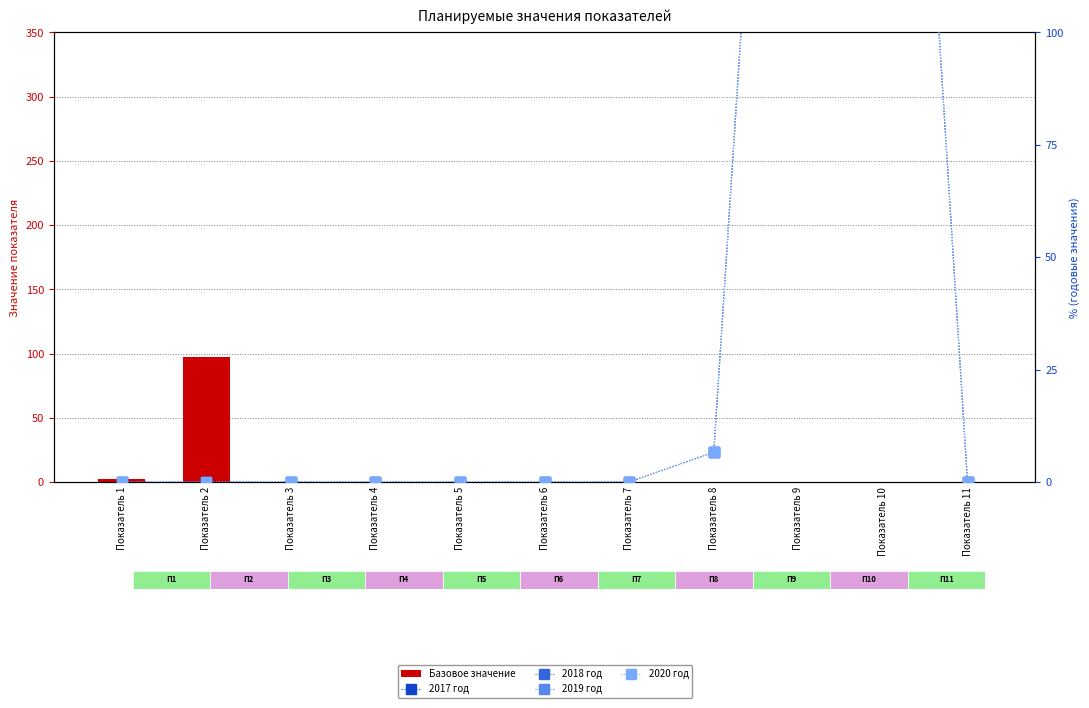

Reading left to right, transcribe all the data shown in this chart.

Базовое значение: 2.3	97.1	0.0	0.0	0.0	0.0	0.0	0.0	0.0	0.0	0.0
2017 год: 0.0	0.0	0.0	0.0	0.0	0.0	0.0	6.7	296.7	296.7	0.0
2018 год: 0.0	0.0	0.0	0.0	0.0	0.0	0.0	6.7	296.7	296.7	0.0
2019 год: 0.0	0.0	0.0	0.0	0.0	0.0	0.0	6.7	296.7	296.7	0.0
2020 год: 0.0	0.0	0.0	0.0	0.0	0.0	0.0	6.7	296.7	296.7	0.0